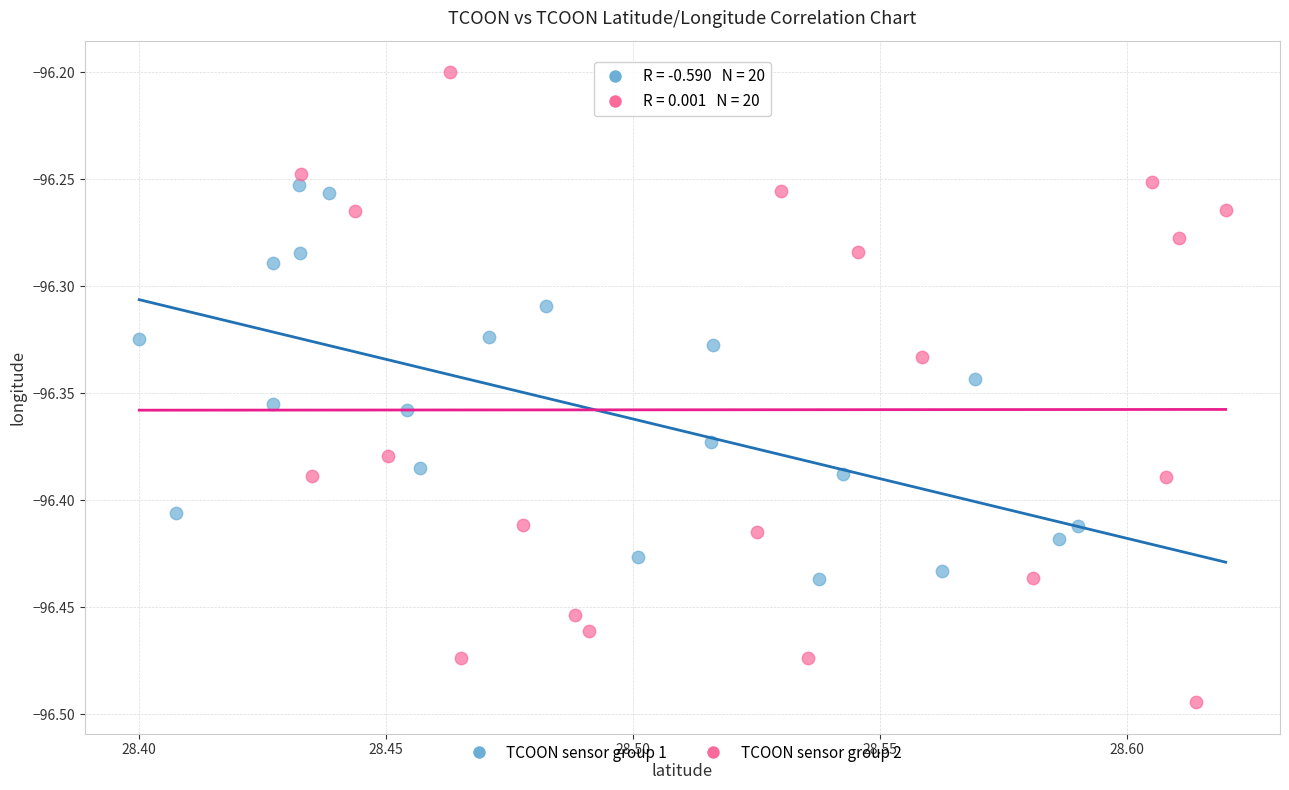

Which series has the widest spread of Y values?

TCOON sensor group 2